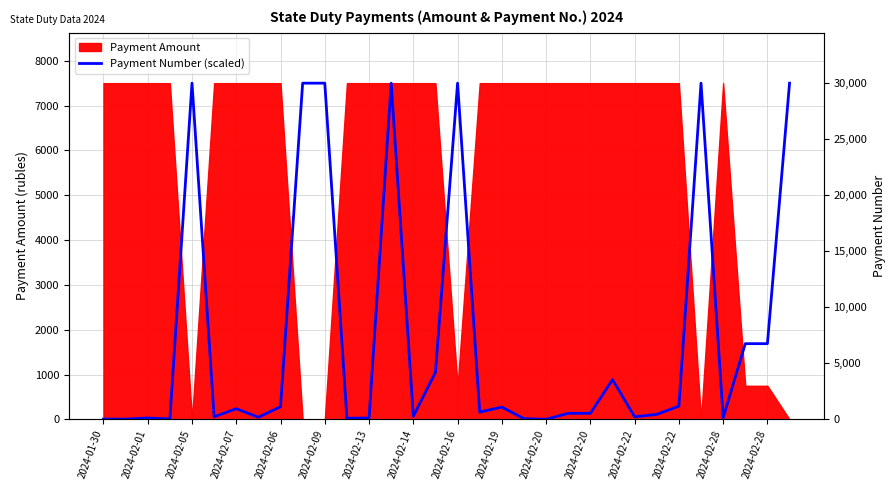

How many interior local valleys (lower than both neighbors) does the data have?

11